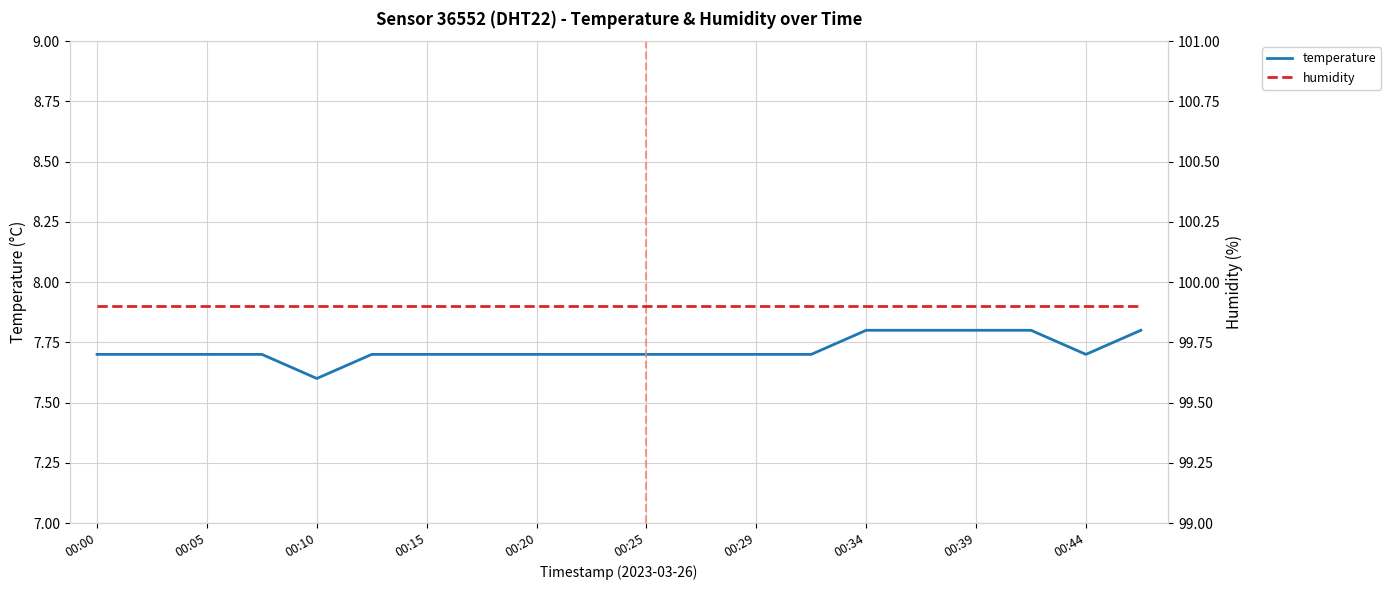

At which label does temperature reach its minimum?

00:10